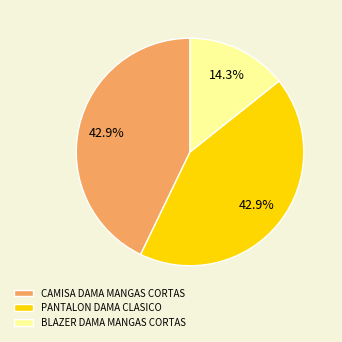

Approximately how many times larger is the value at CAMISA DAMA MANGAS CORTAS compared to BLAZER DAMA MANGAS CORTAS?

3.0